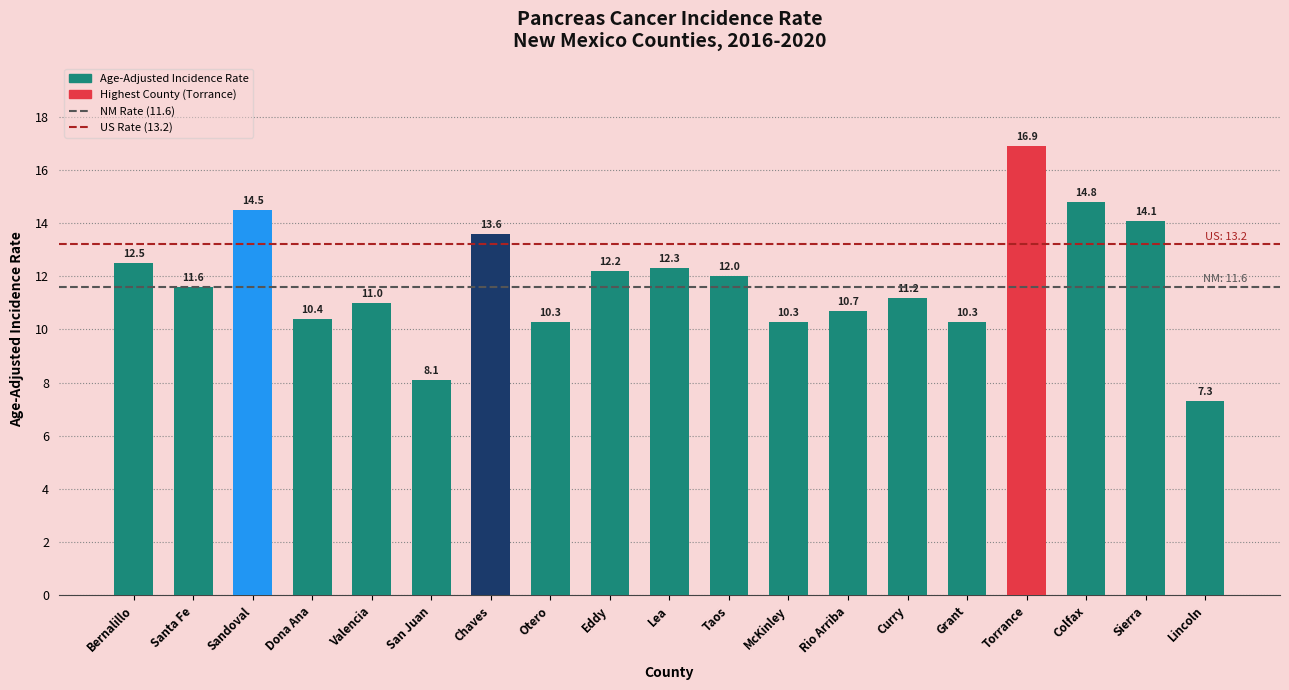

Read the value at Torrance.

16.9